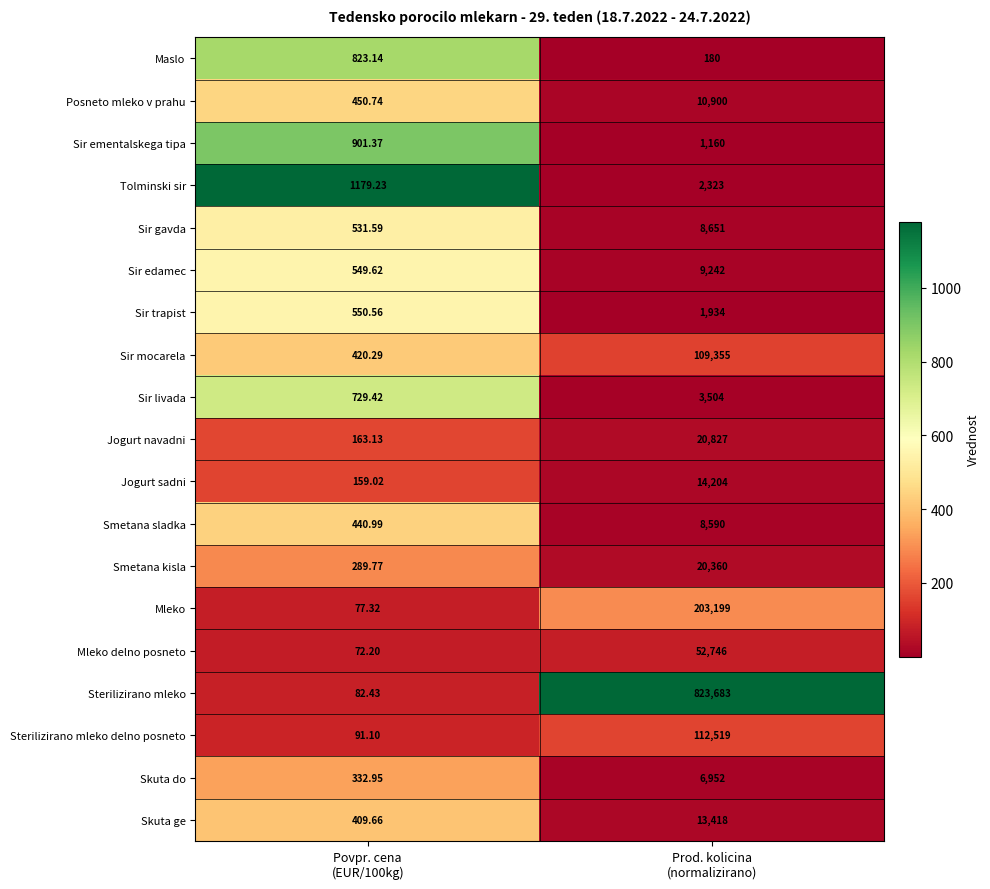

What is the difference between the highest and lowest values at Povpr. cena
(EUR/100kg)?

1107.0